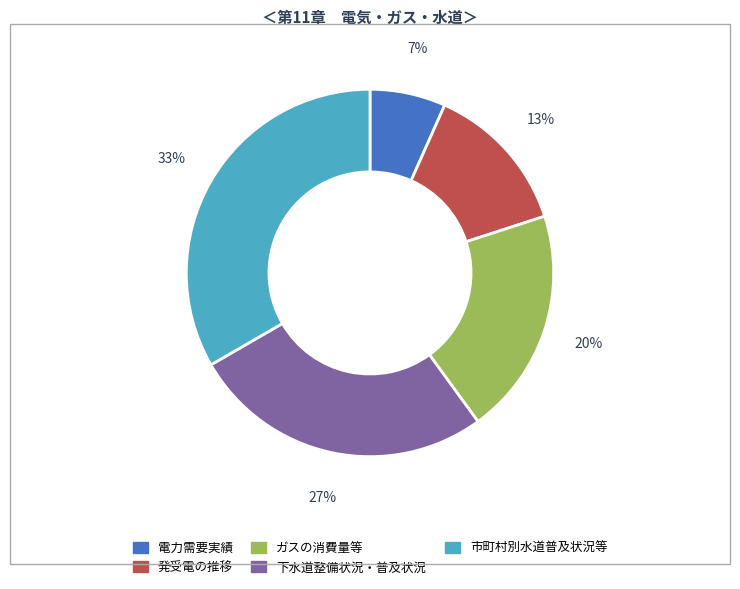

Is there a majority slice in this chart?

No